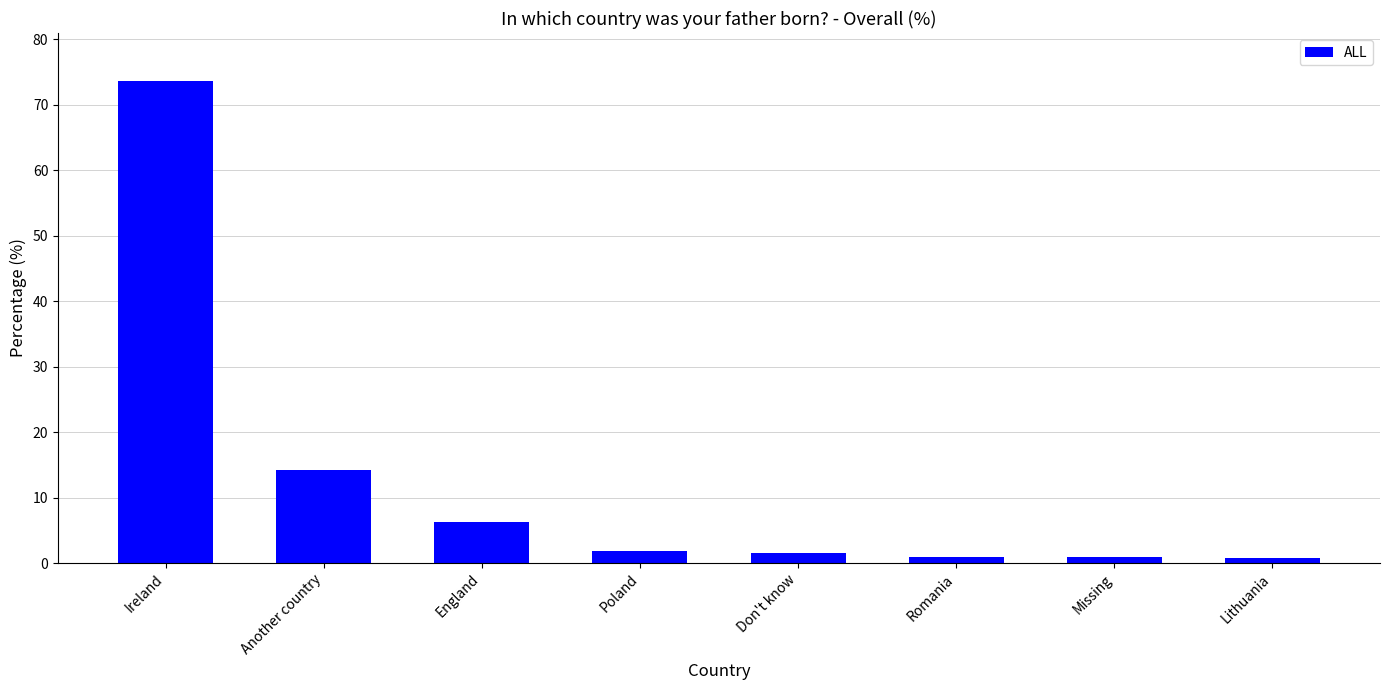

Which has a higher value, Ireland or England?

Ireland